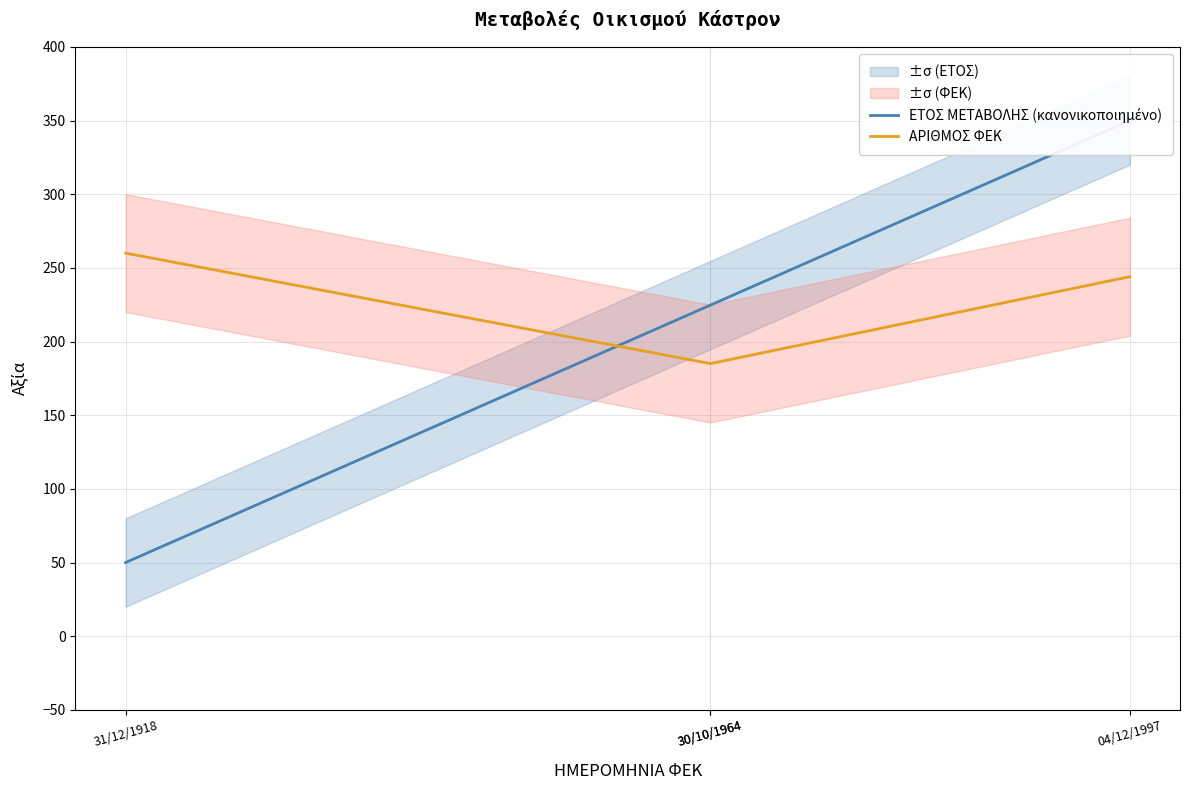

What value does the ΑΡΙΘΜΟΣ ΦΕΚ series have at 30/10/1964?

185.0